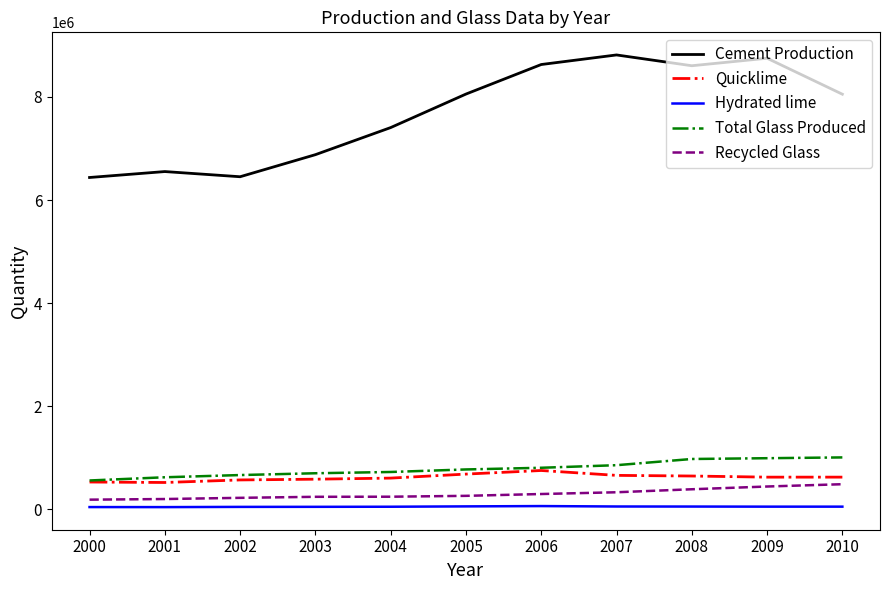

True or false: Recycled Glass and Total Glass Produced intersect in this chart.

False